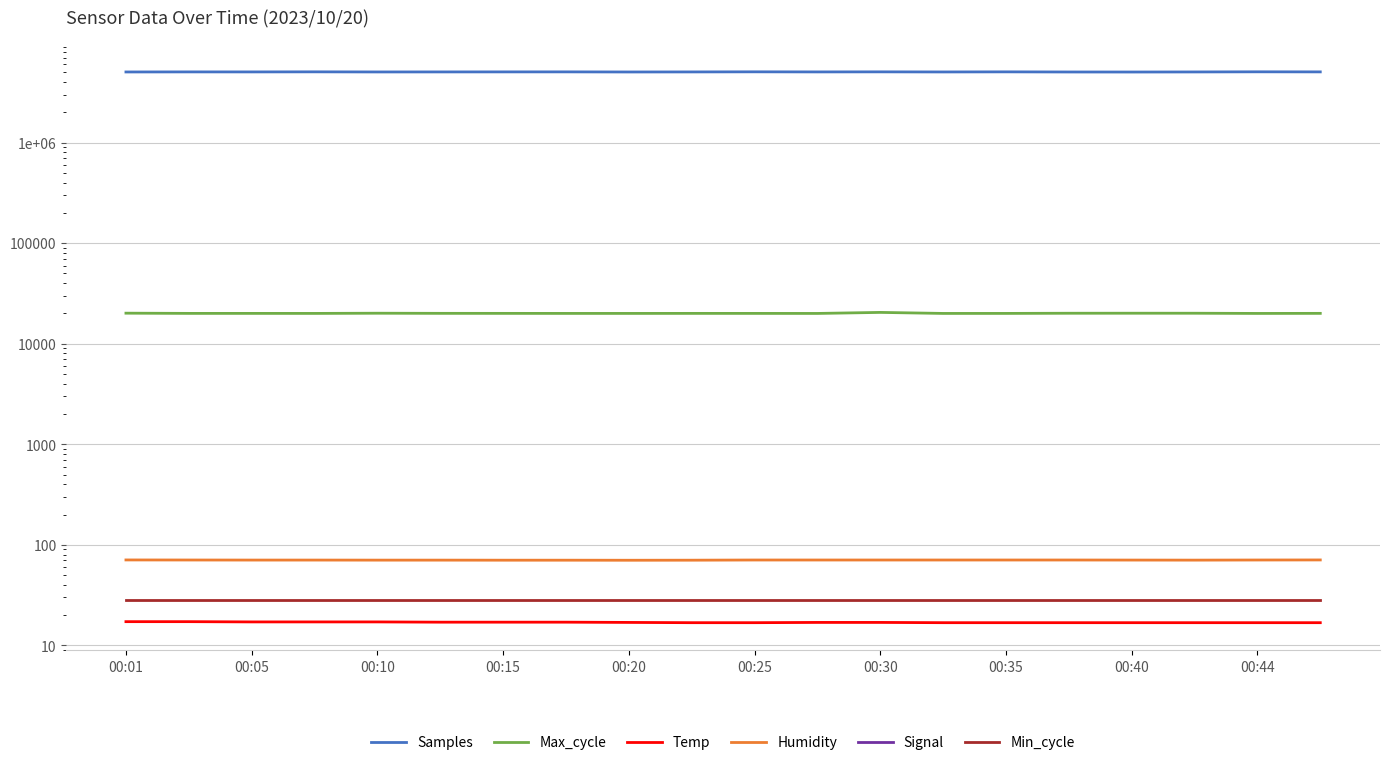

Which category has the highest value across all series?

00:44